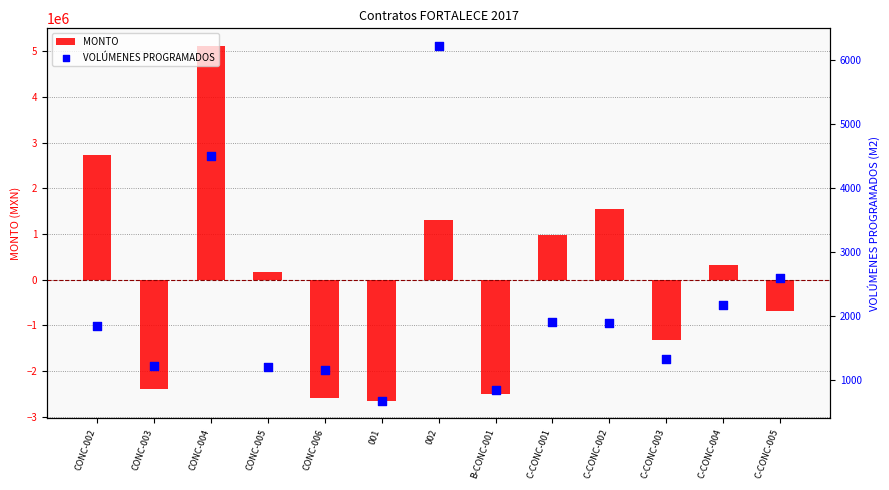

Is the value of MONTO at C-CONC-003 greater than the value of VOLÚMENES PROGRAMADOS at CONC-002?

No